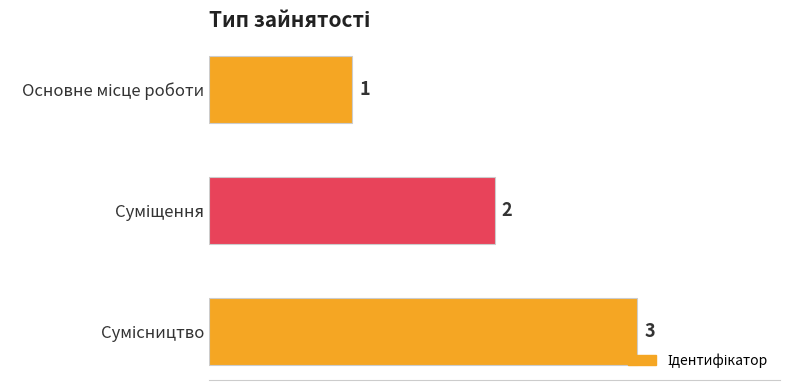

Count the number of categories in the chart.

3